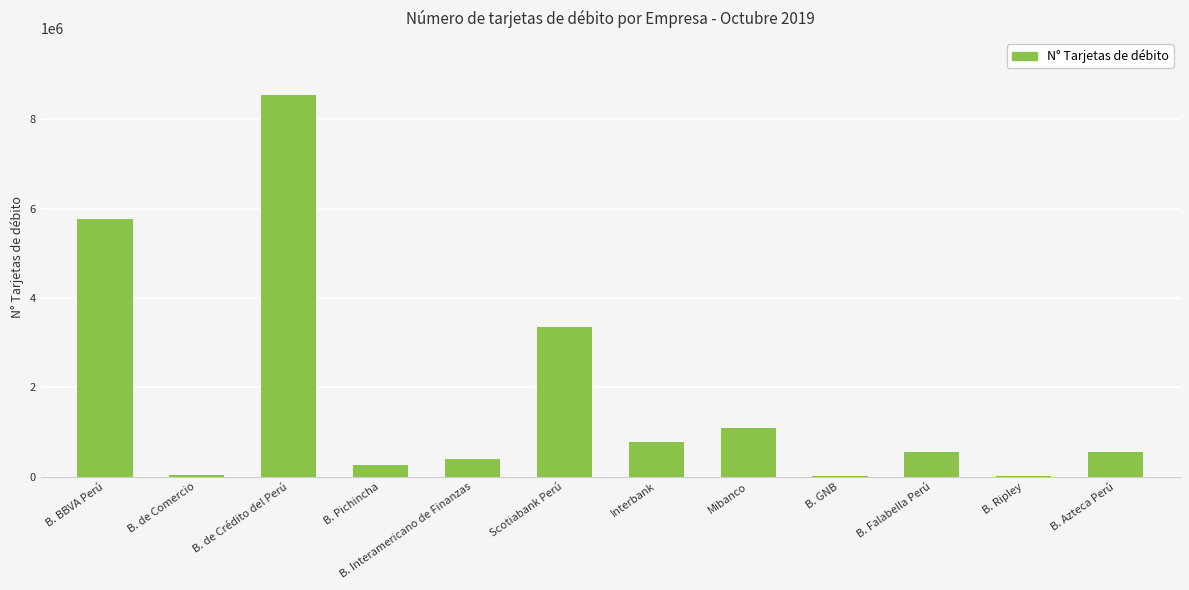

What is the greatest value displayed?

8536870